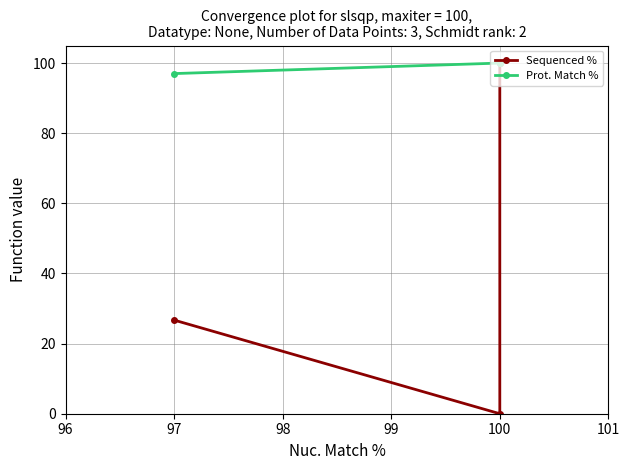

What are all the series names shown in the legend?

Sequenced %, Prot. Match %